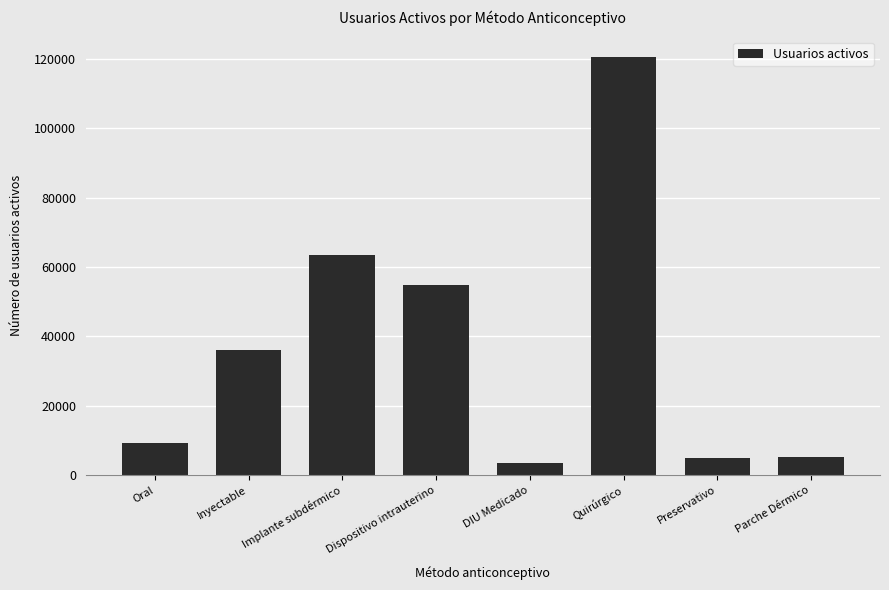

True or false: the data shows 4543 at Oral.

False